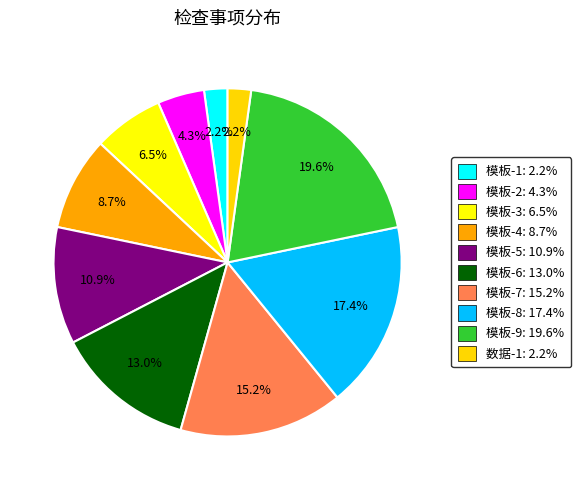

Count the number of slices in the pie.

10